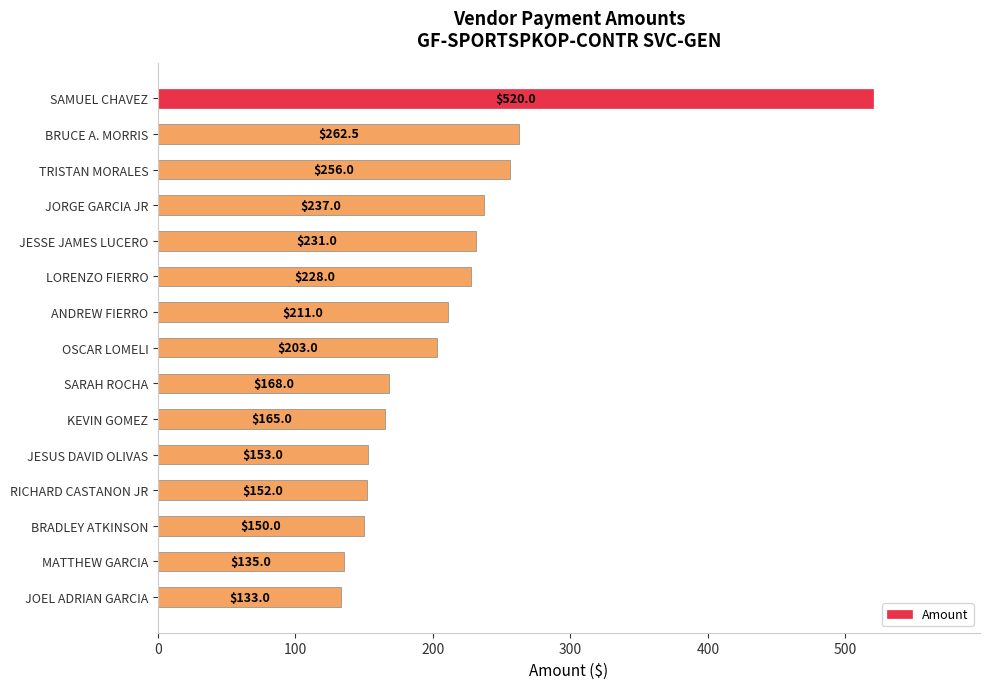

What is the greatest value displayed?

520.0